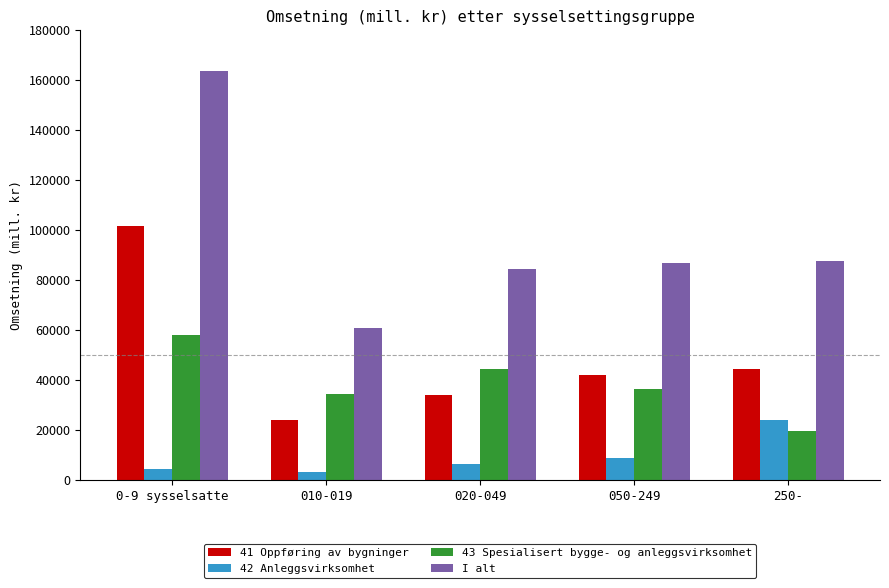

How many groups of bars are there?

5